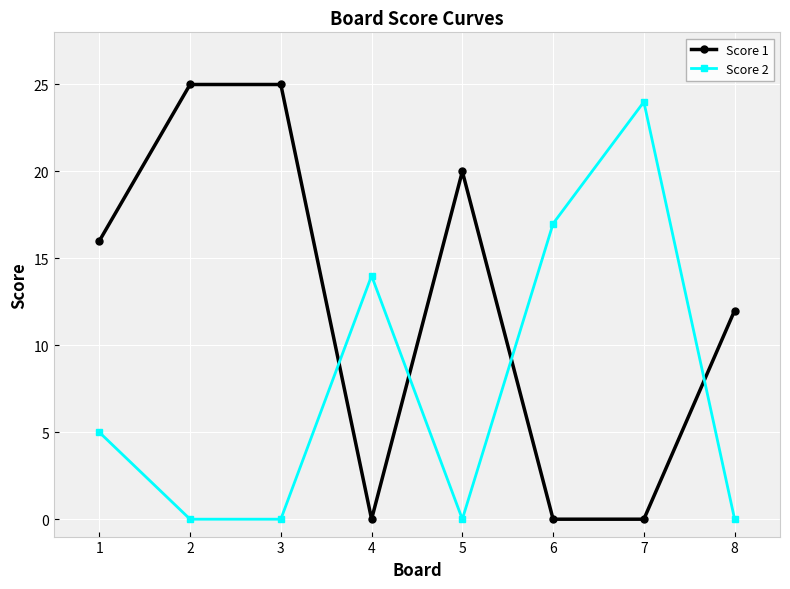

List the series in order of their overall mean, lowest first.

Score 2, Score 1